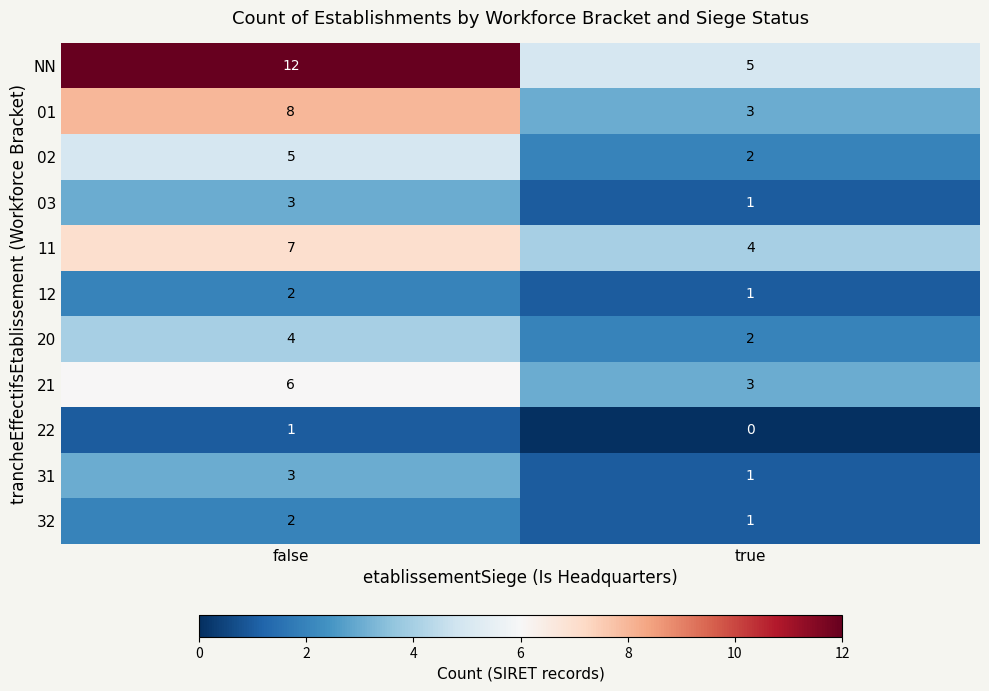

Which series has the widest spread of values?

NN